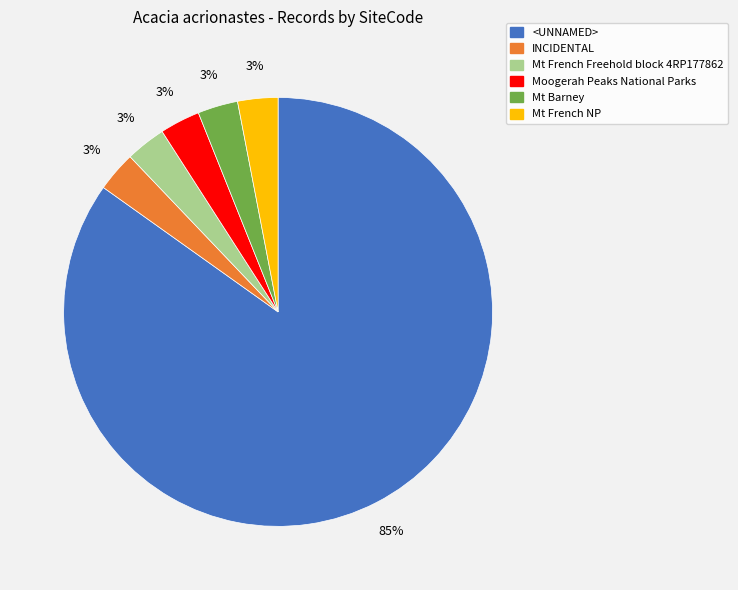

Do Moogerah Peaks National Parks and Mt French Freehold block 4RP177862 together represent more than half of the pie?

No